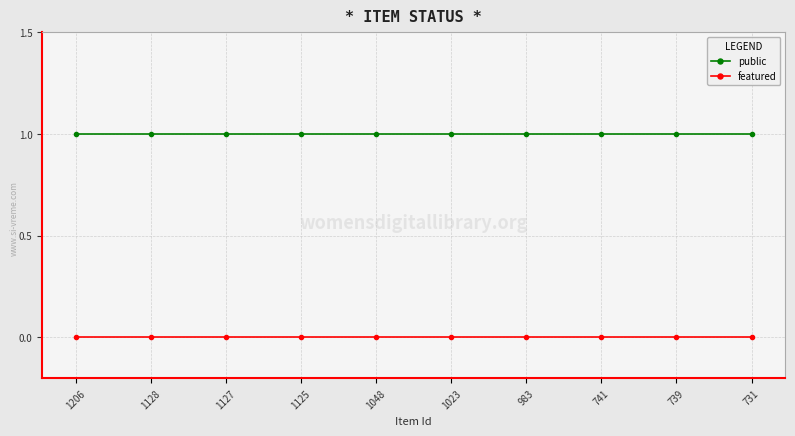

Is the value of featured at 1125 greater than the value of public at 1206?

No